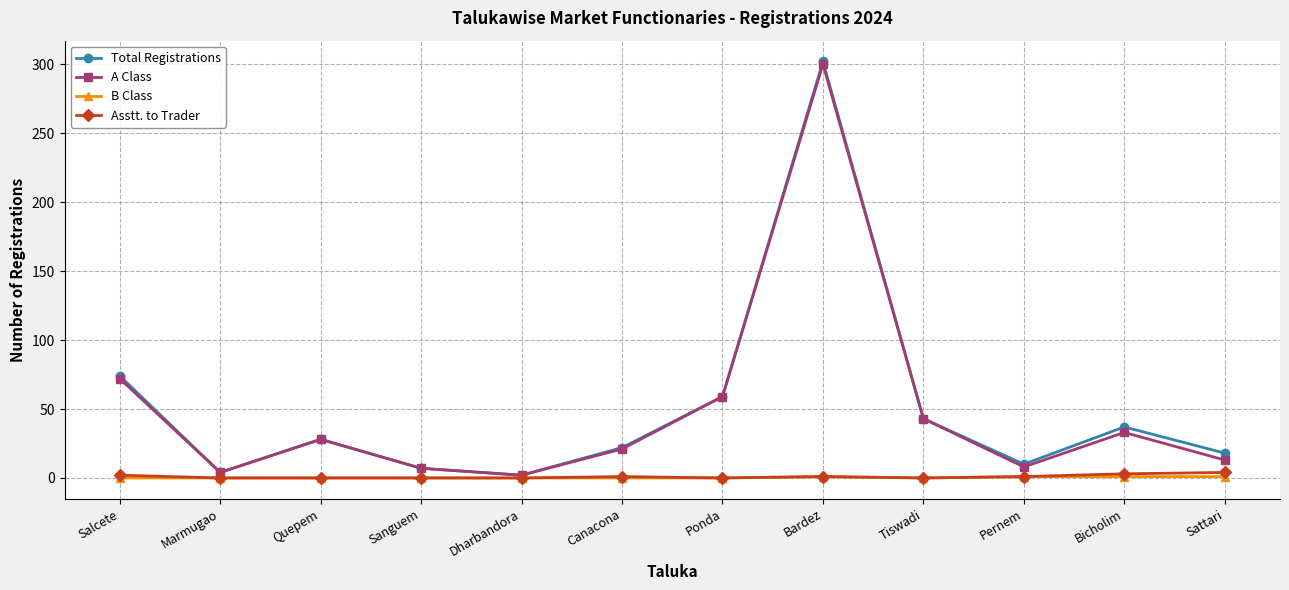

Which category has the highest value in the Total Registrations series?

Bardez